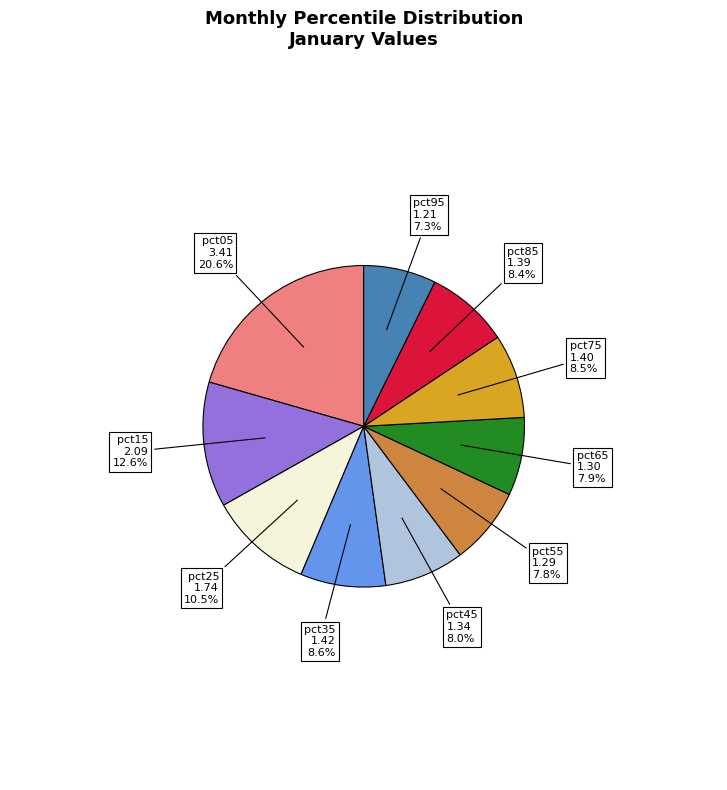

True or false: pct05 accounts for 21% of the total.

True